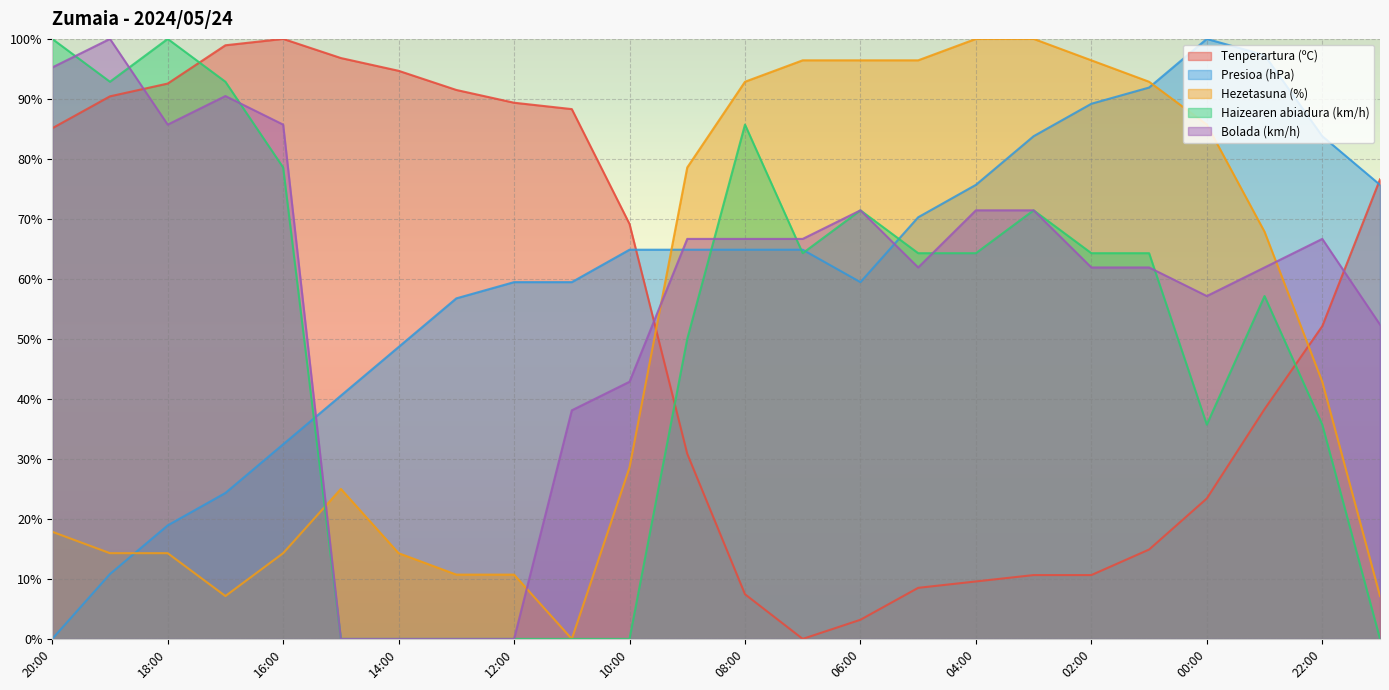

What is the sum of all Tenperartura (ºC) values?

1283.0